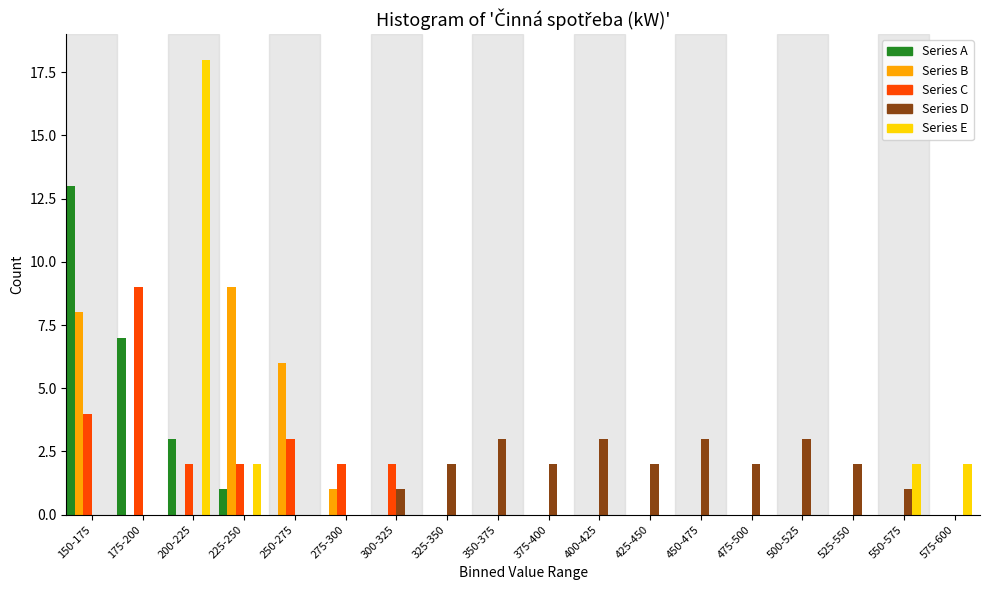

At which category is the sum across all series the highest?

150-175